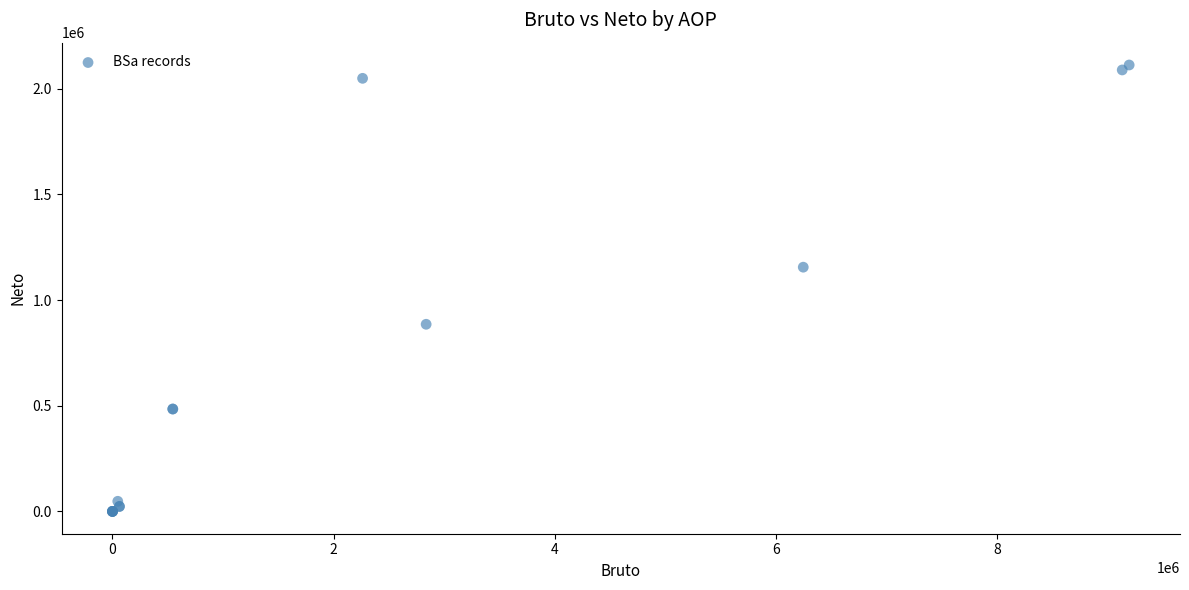

What Y value in the scatter plot is closest to 1056042?

1155441